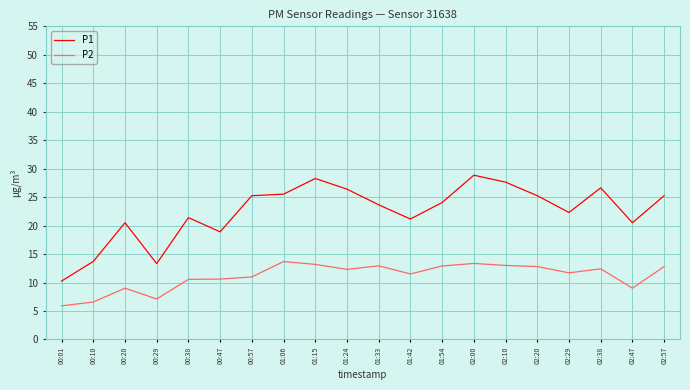

What position from the left is 01:15?

9